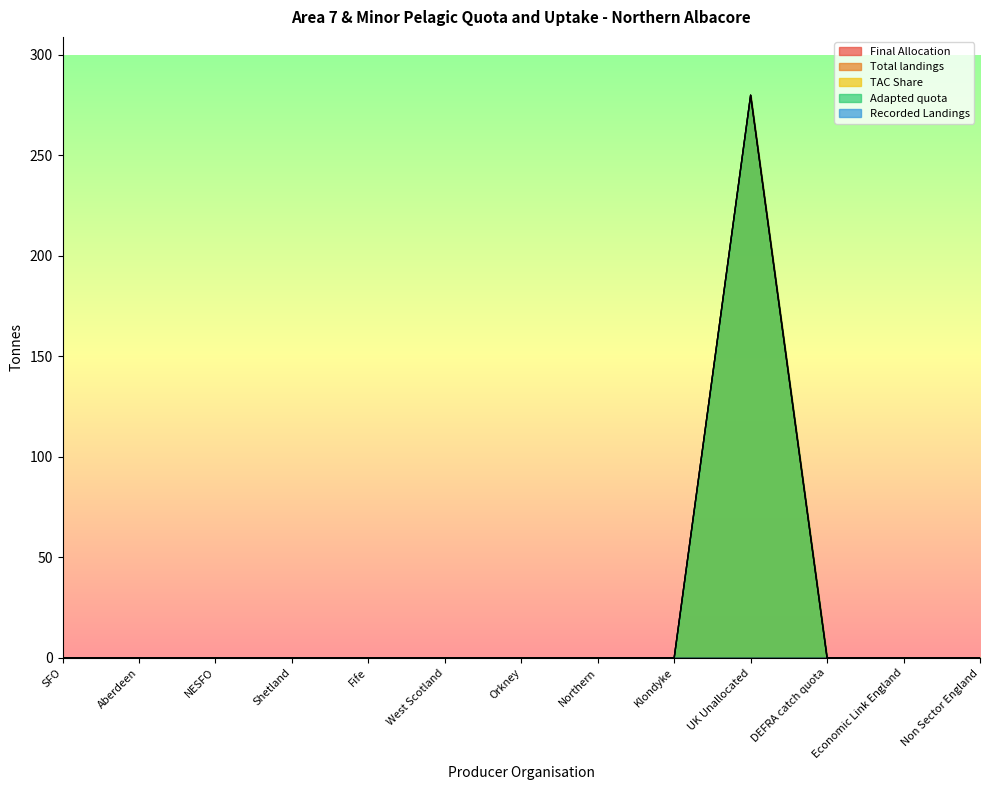

What is the highest value of the Adapted quota series?

280